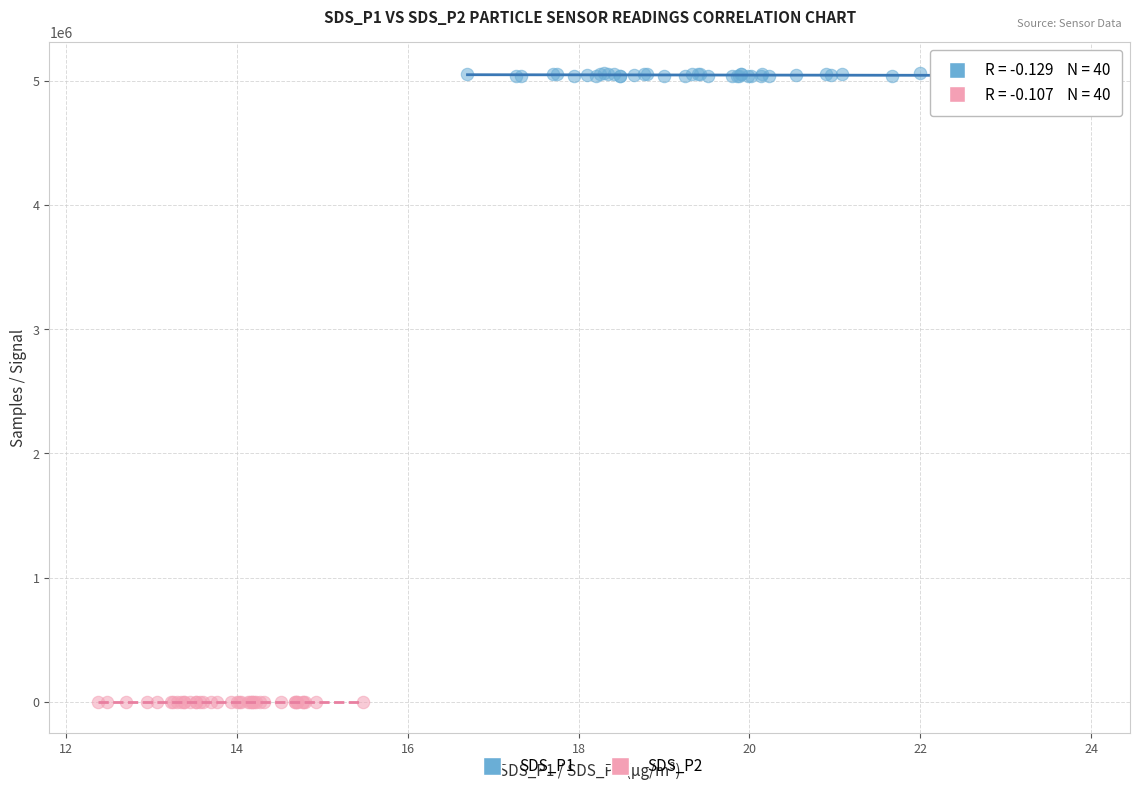

Which series reaches the maximum Y coordinate?

SDS_P1